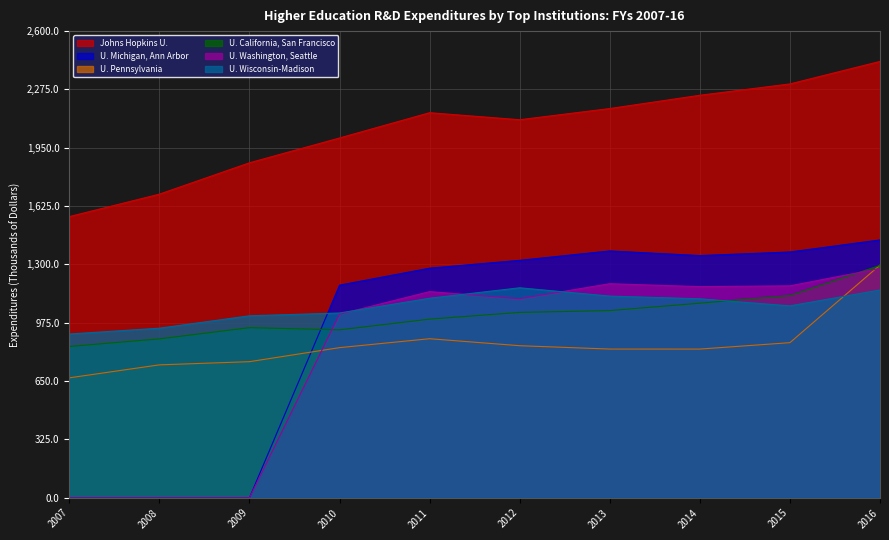

What is the difference between the Johns Hopkins U. values at 2015 and 2009?

439.4